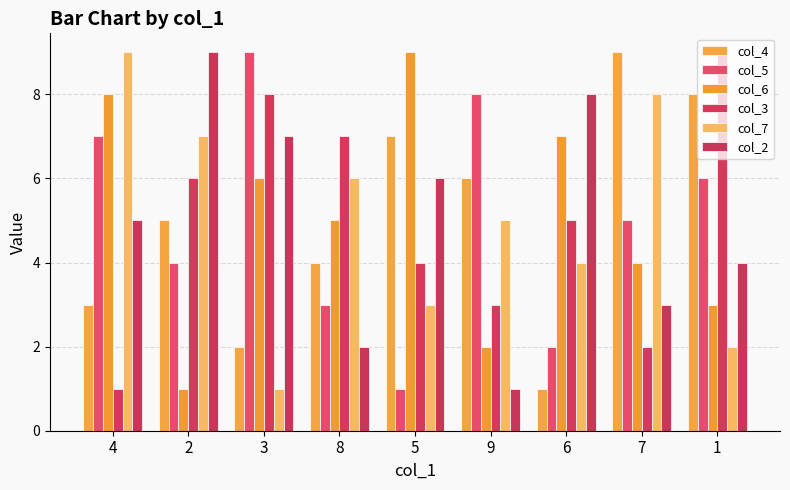

Which category has the highest value in the col_7 series?

4